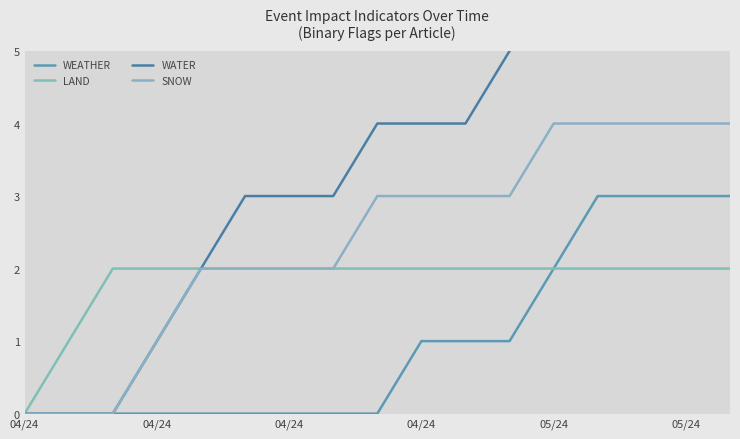

Is it true that WEATHER equals 0 at 04/24?

True